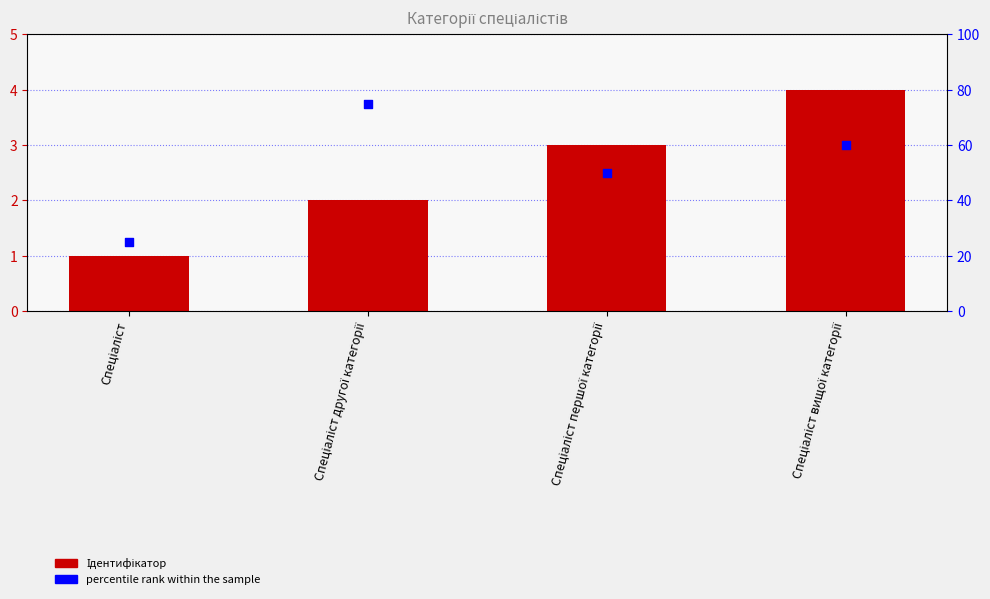

At which category is the sum across all series the highest?

Спеціаліст другої категорії